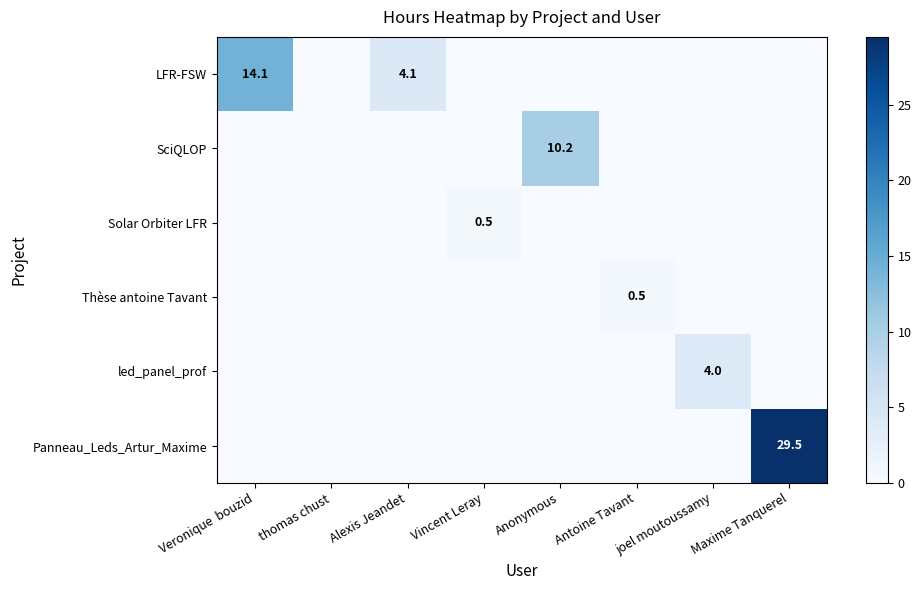

What is the average value of the Thèse antoine Tavant series?

0.1